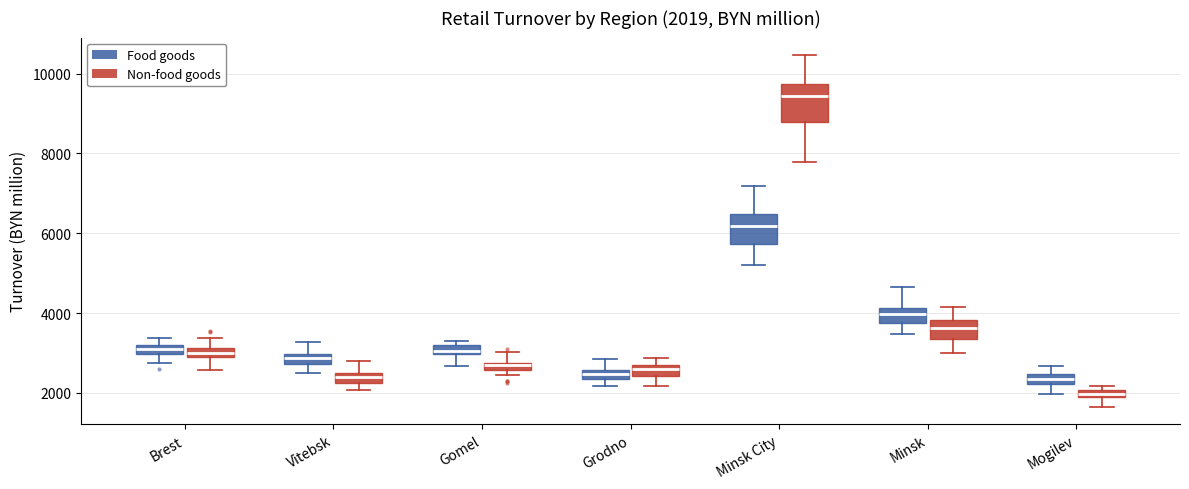

Which box has the lowest median line?

Mogilev (Non-food goods)